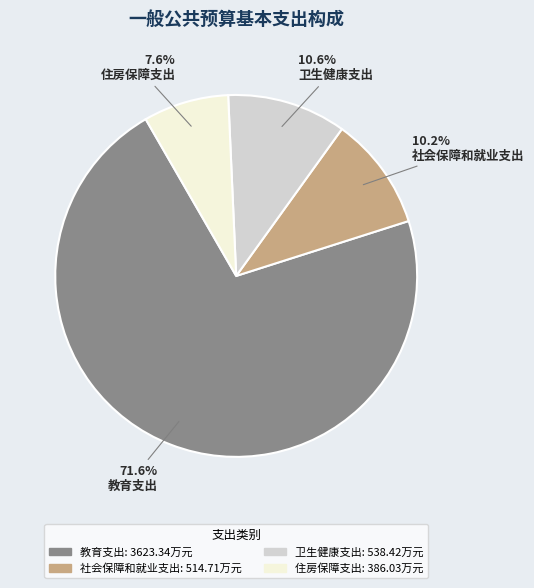

Count the number of slices in the pie.

4